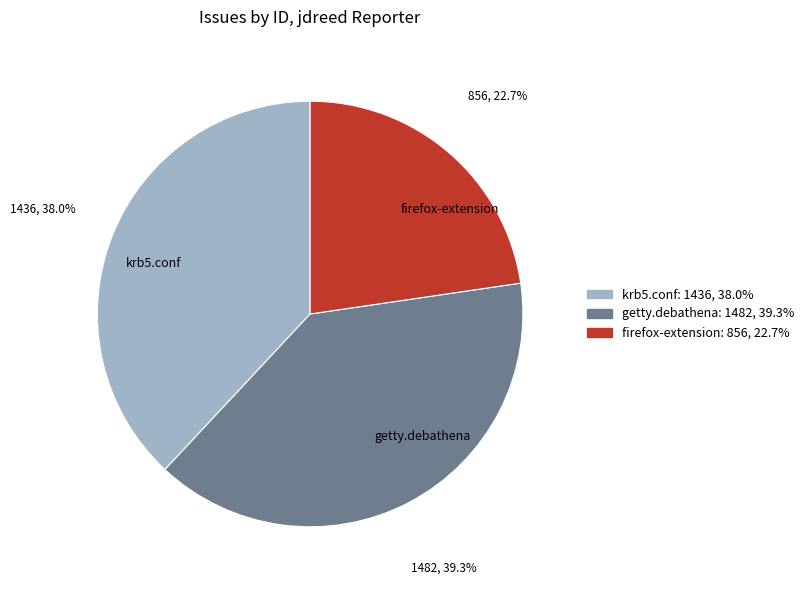

What is the largest slice in the pie chart?

getty.debathena